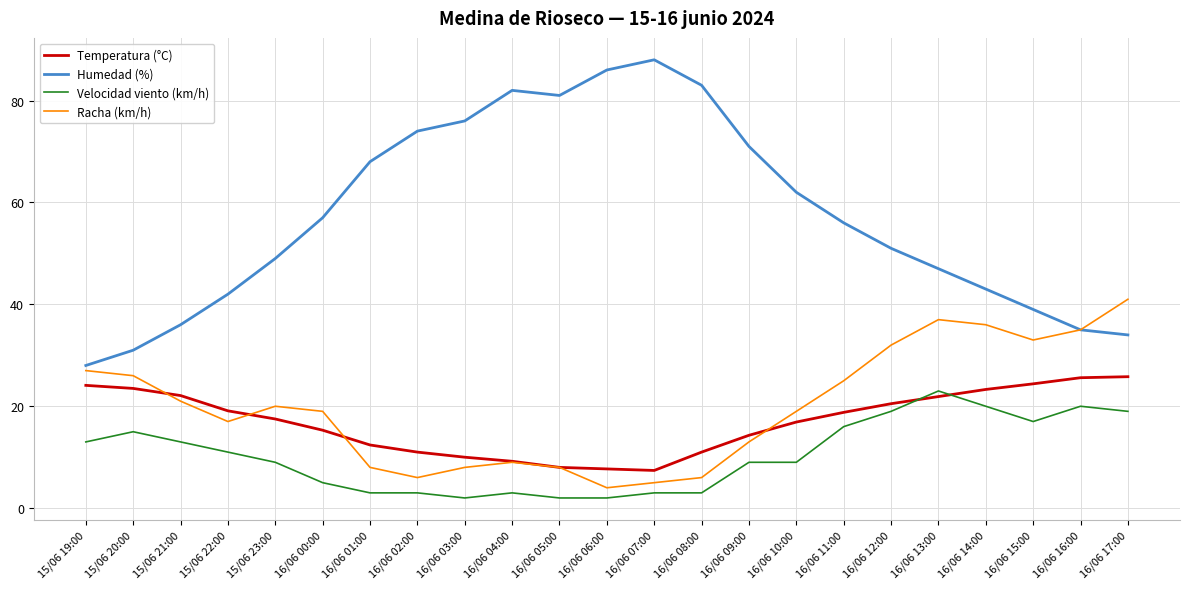

At which category does the chart reach its peak across all series?

16/06 07:00